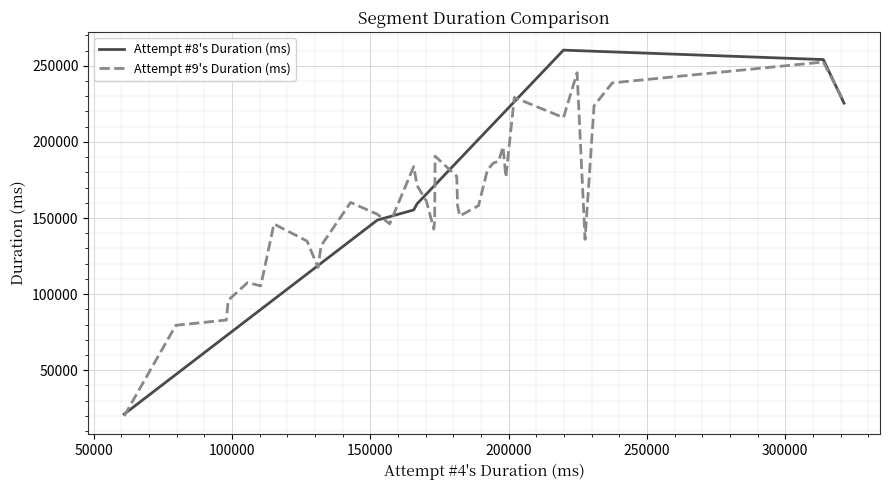

What is the highest value of the Attempt #8's Duration (ms) series?

260303